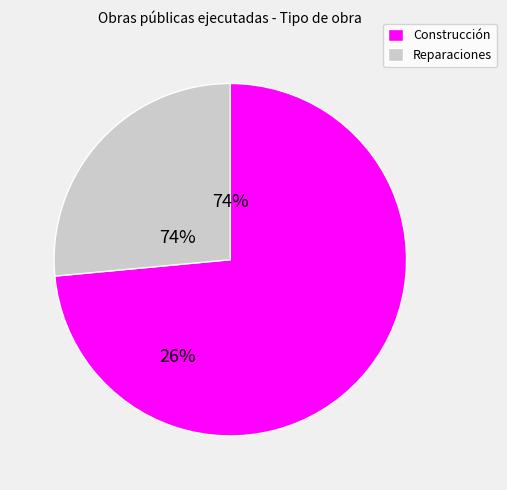

To the nearest percent, what is the average slice percentage?

50%